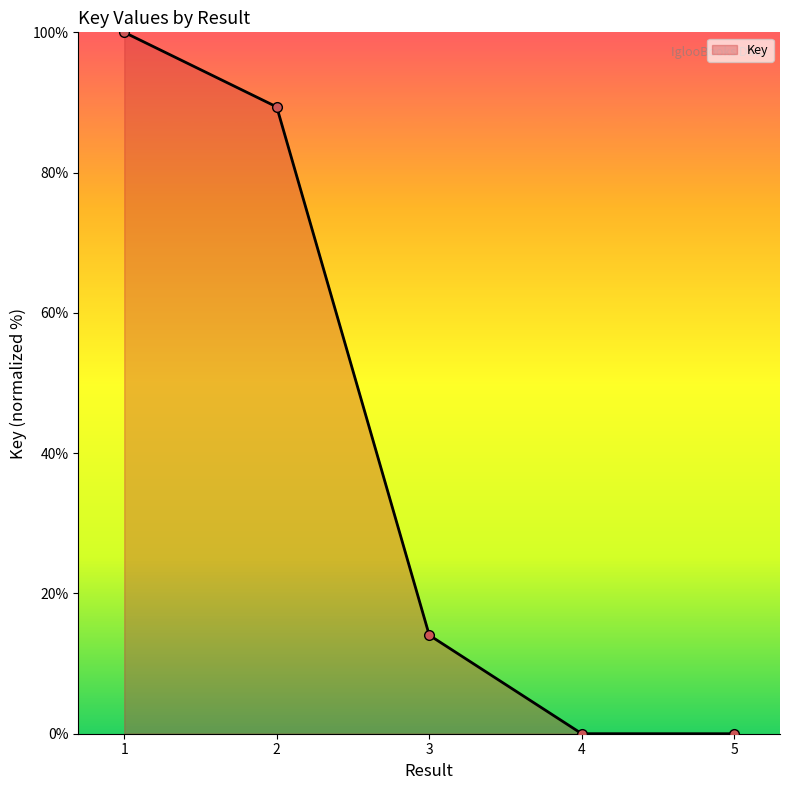

True or false: there are more than 2 points higher than both neighbors.

False